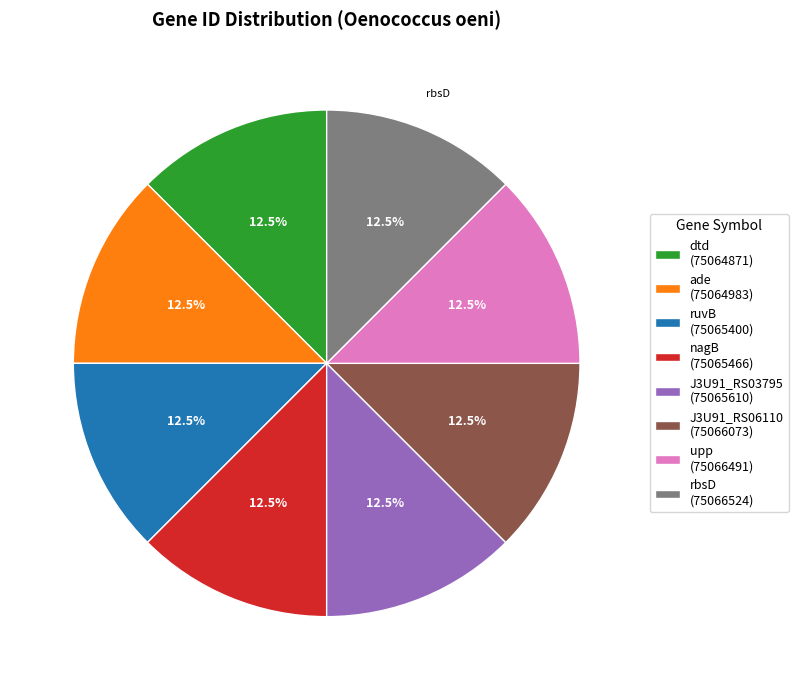

Is there any slice that represents more than half of the pie?

No